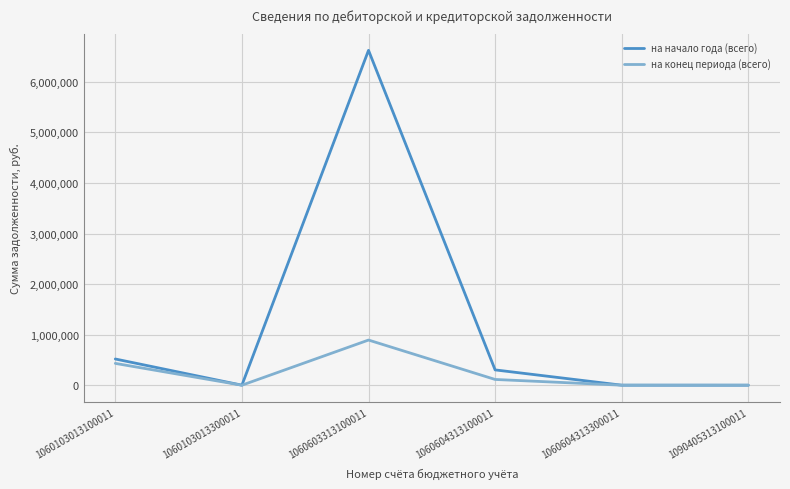

Which series changed the most between 1060103013300011 and 1060603313100011?

на начало года (всего)